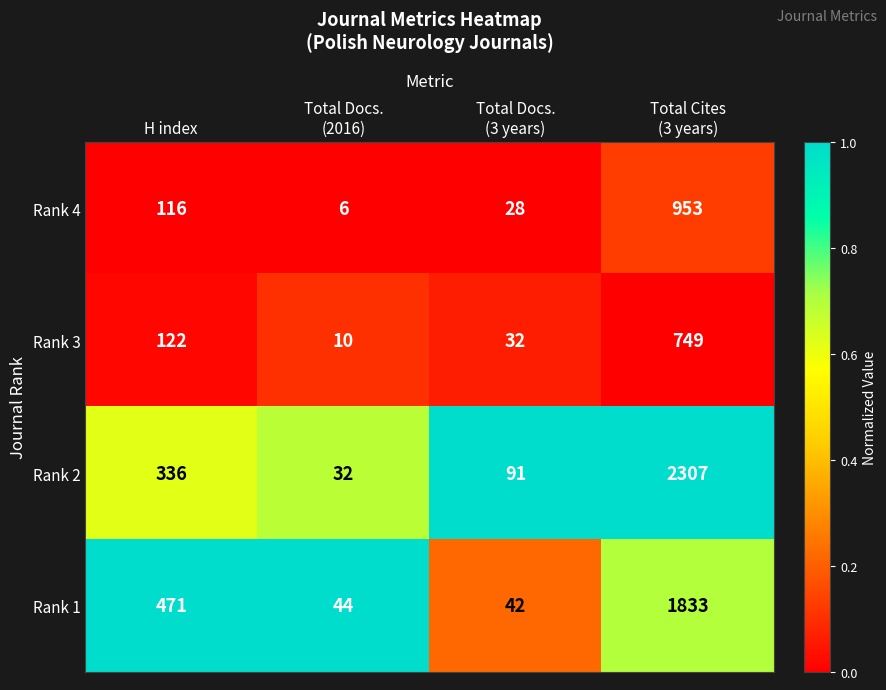

What is the average value of the Rank 1 series?

598